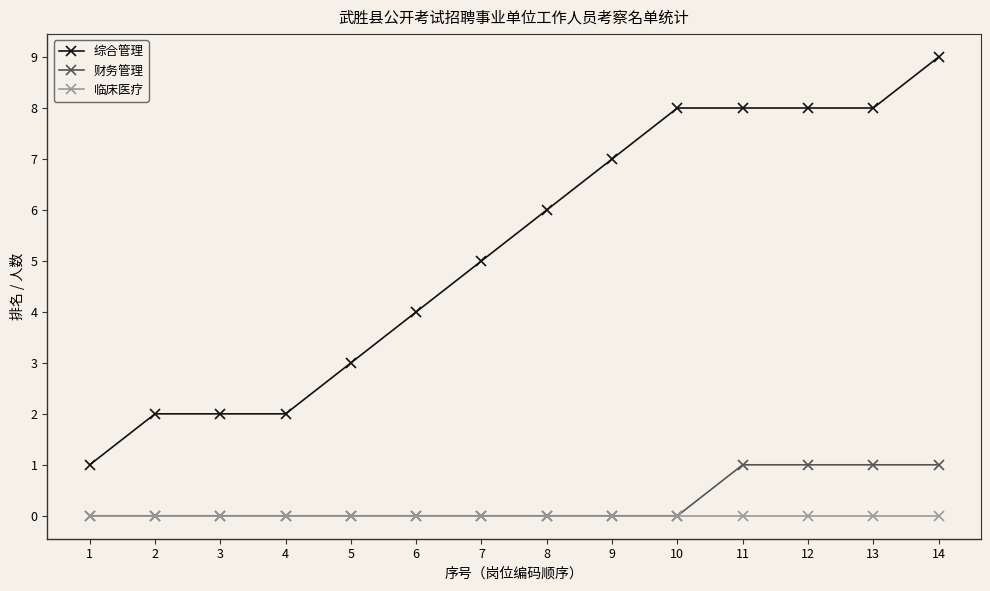

Which series has the widest spread of values?

综合管理